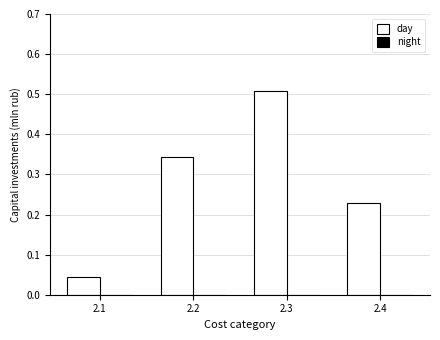

The value at 2.1 is 0.1. True or false?

False